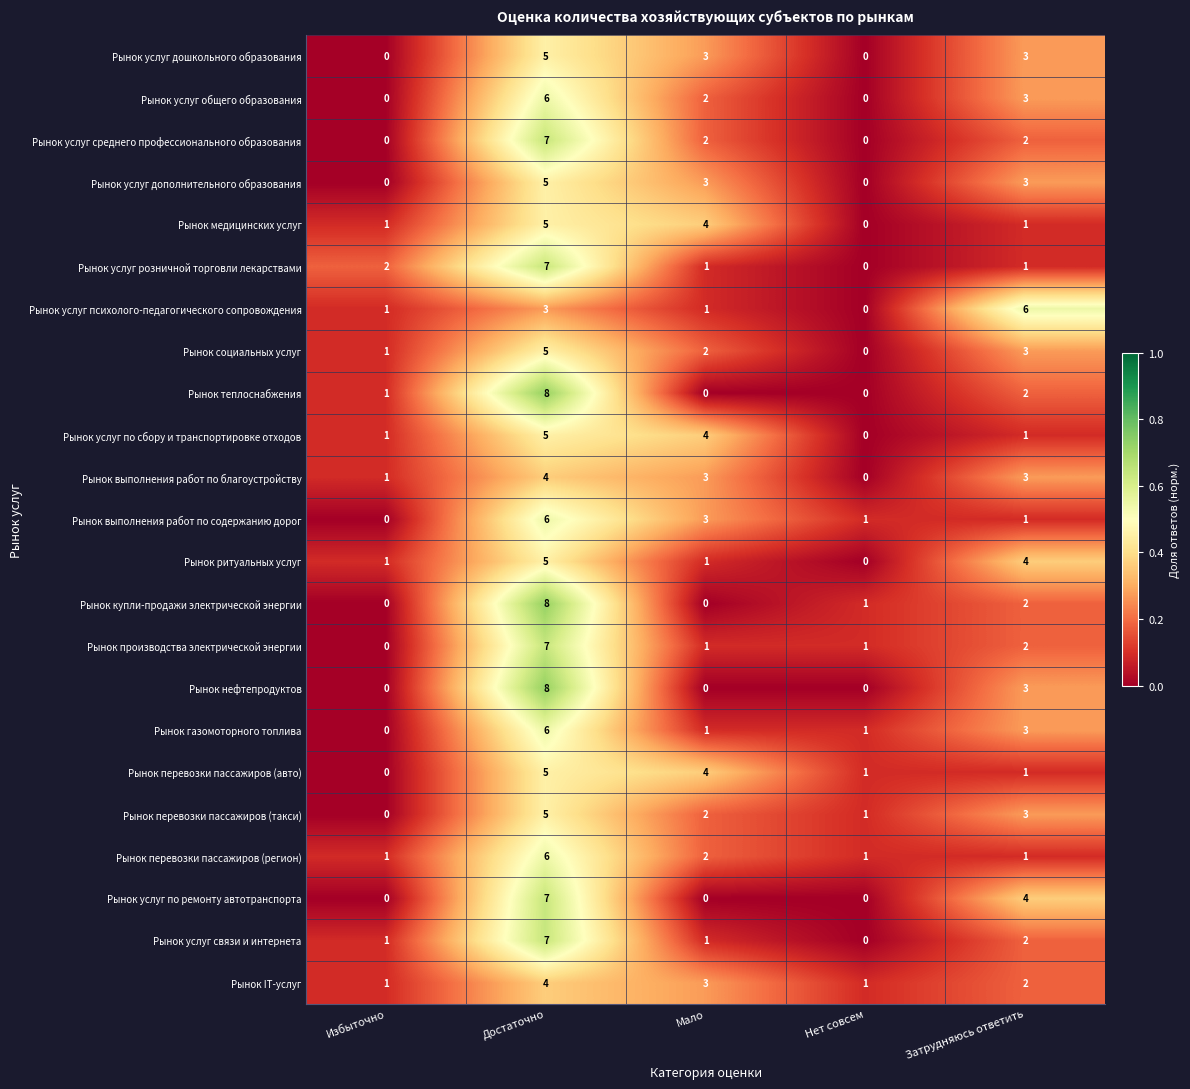

What is the spread (max minus min) of values at Достаточно?

5